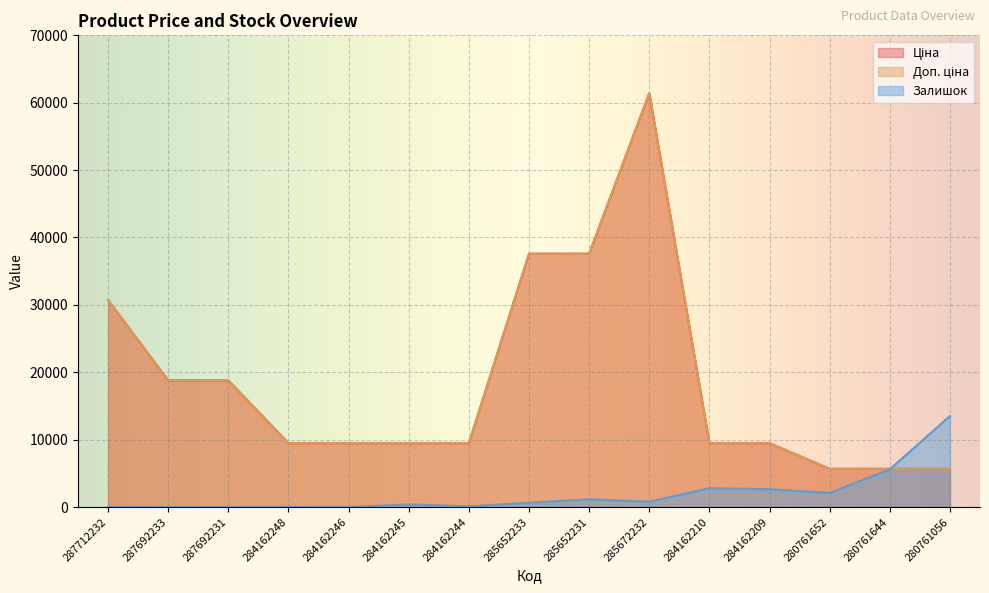

How many data points in Ціна are above 9480?

12